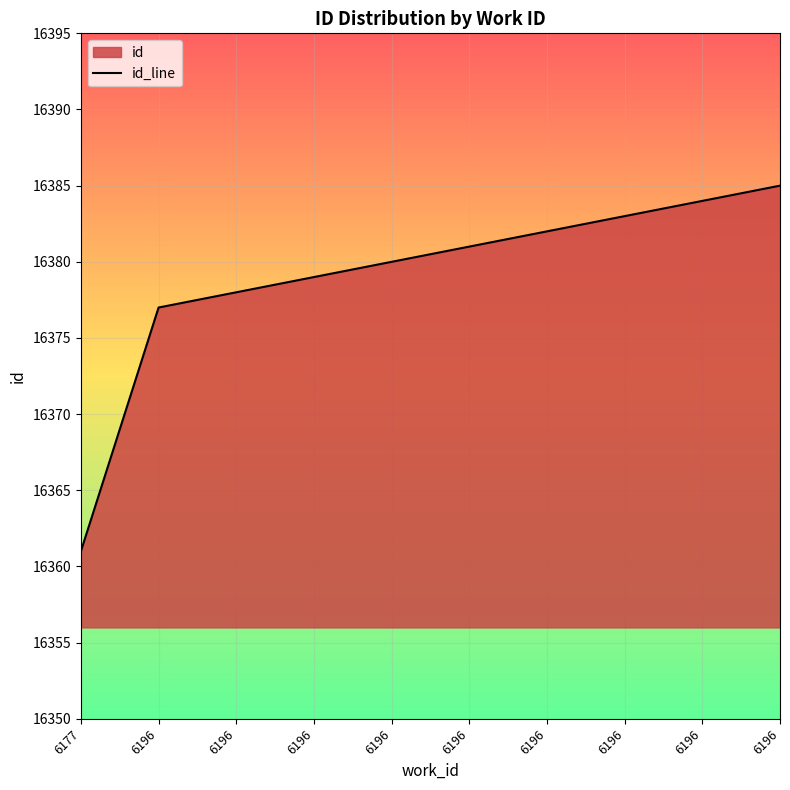

Count the number of values greater than 16381.

4